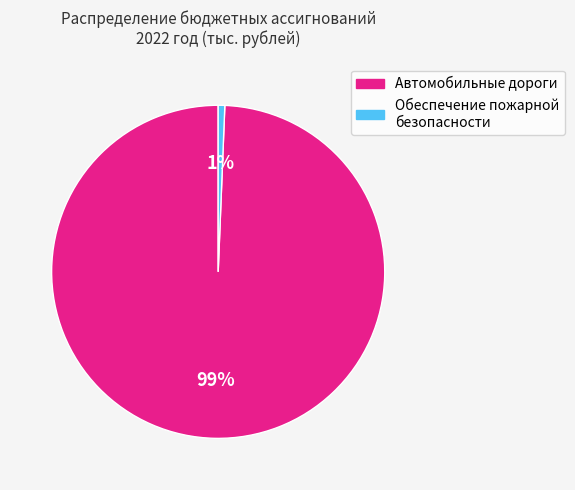

Is there any slice that represents more than half of the pie?

Yes